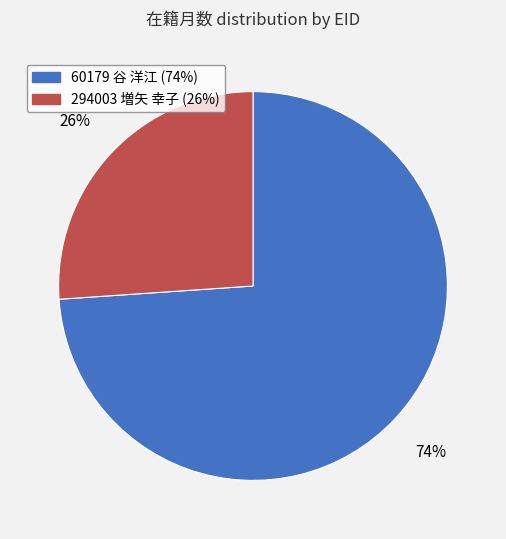

Do 60179 谷 洋江 and 294003 増矢 幸子 together represent more than half of the pie?

Yes